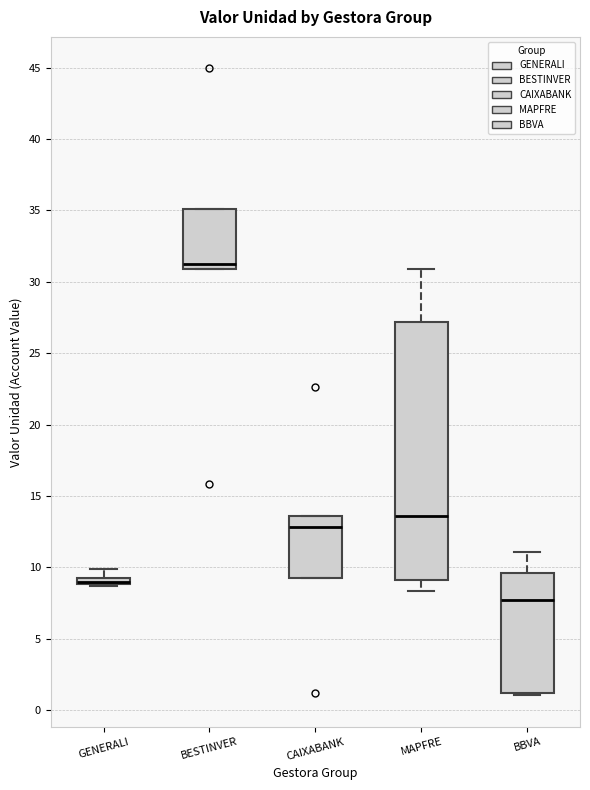

Comparing the boxes themselves (not the whiskers), which one is the tallest?

MAPFRE